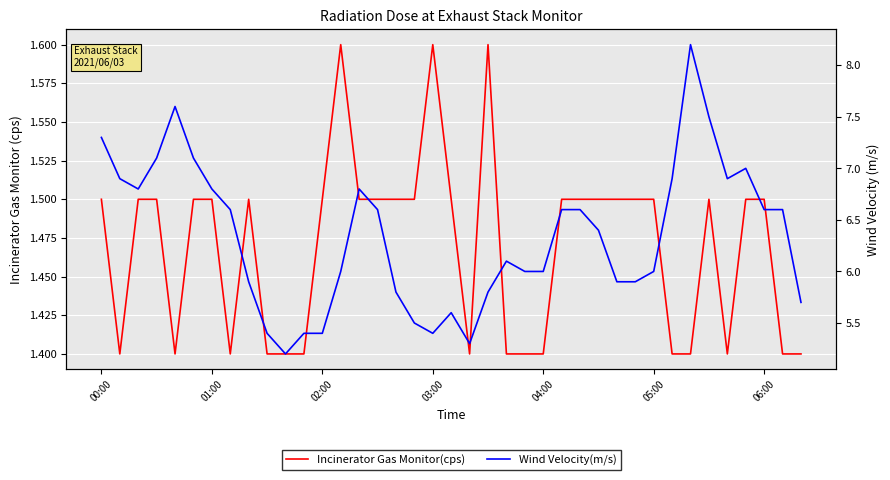

Reading left to right, what are all the values shown in this chart?

Incinerator Gas Monitor(cps): 1.5	1.4	1.5	1.5	1.4	1.5	1.5	1.4	1.5	1.4	1.4	1.4	1.5	1.6	1.5	1.5	1.5	1.5	1.6	1.5	1.4	1.6	1.4	1.4	1.4	1.5	1.5	1.5	1.5	1.5	1.5	1.4	1.4	1.5	1.4	1.5	1.5	1.4	1.4
Wind Velocity(m/s): 7.3	6.9	6.8	7.1	7.6	7.1	6.8	6.6	5.9	5.4	5.2	5.4	5.4	6.0	6.8	6.6	5.8	5.5	5.4	5.6	5.3	5.8	6.1	6.0	6.0	6.6	6.6	6.4	5.9	5.9	6.0	6.9	8.2	7.5	6.9	7.0	6.6	6.6	5.7